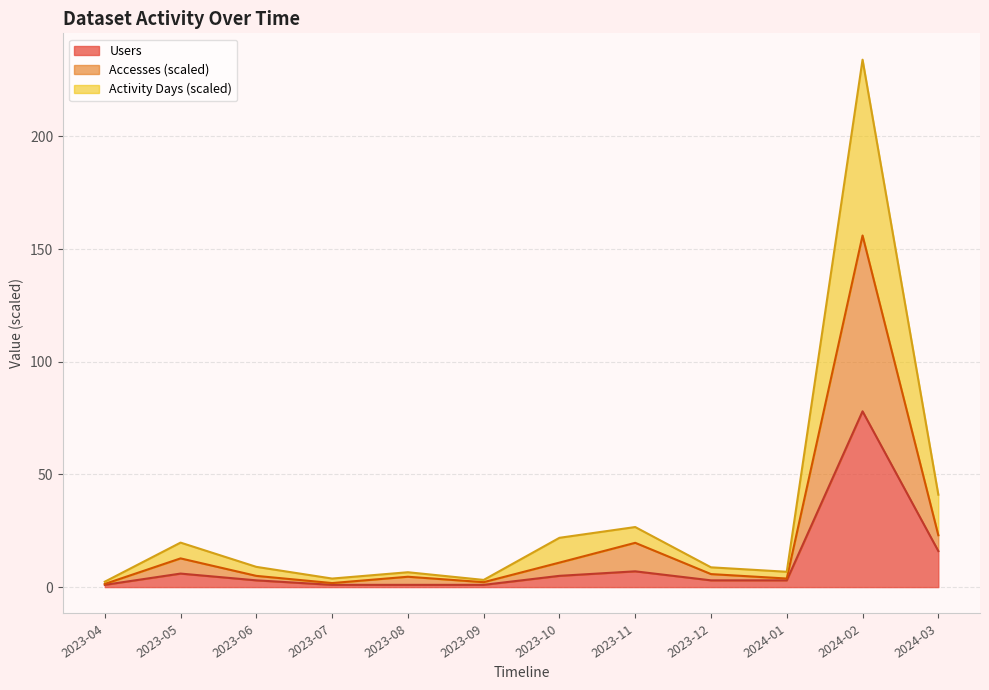

What is the average value of the Accesses series?

20.6